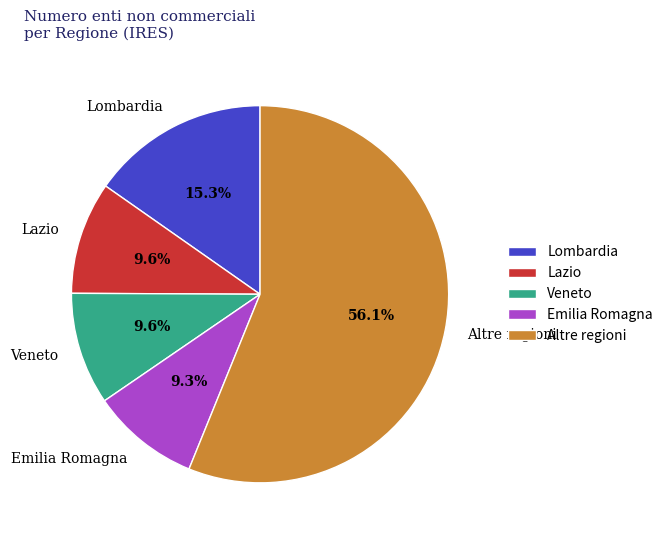

To the nearest percent, what is the average slice percentage?

20%